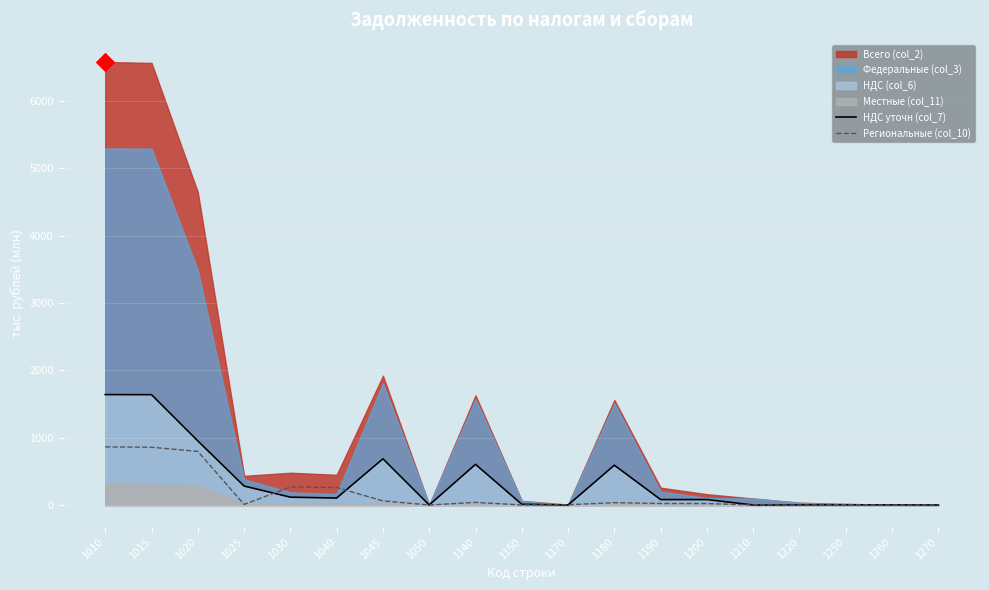

Is the value of Региональные (col_10) at 1150 greater than the value of НДС уточн (col_7) at 1170?

Yes